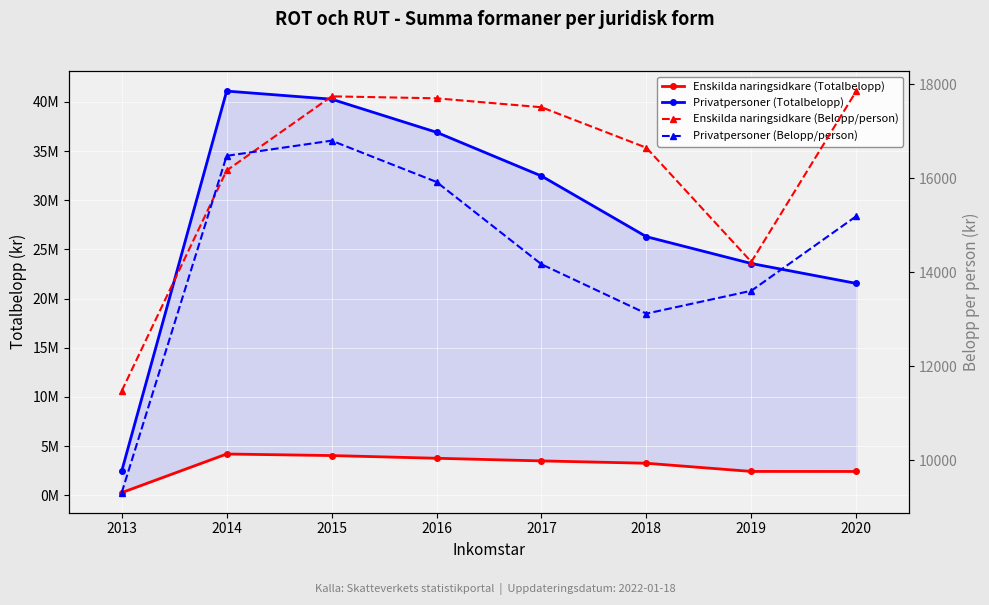

Where is the first local minimum for Enskilda naringsidkare (Belopp/person)?

2019